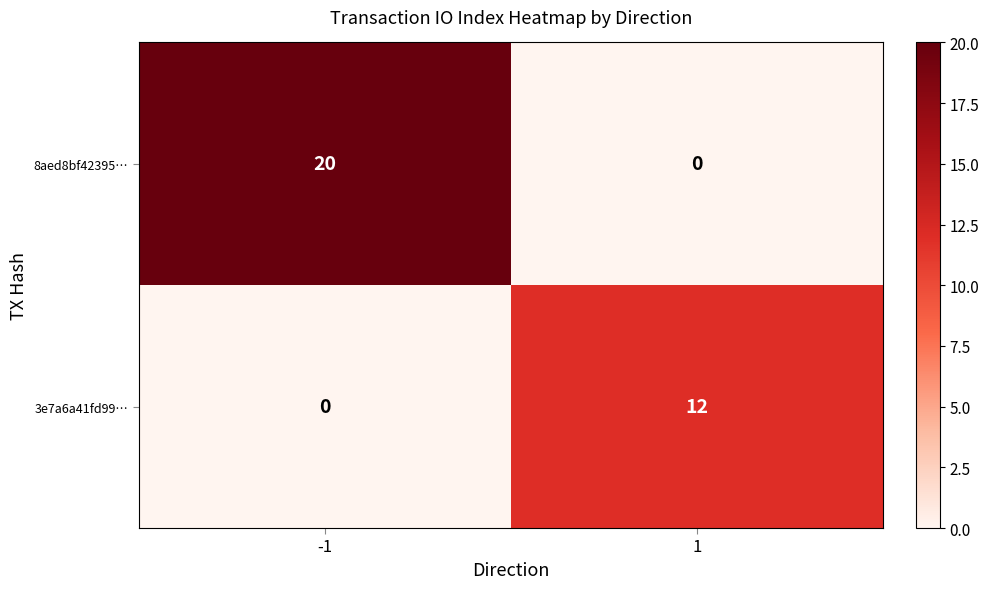

Reading left to right, list all the values displayed in this chart.

8aed8bf42395…: -1=20	1=0
3e7a6a41fd99…: -1=0	1=12